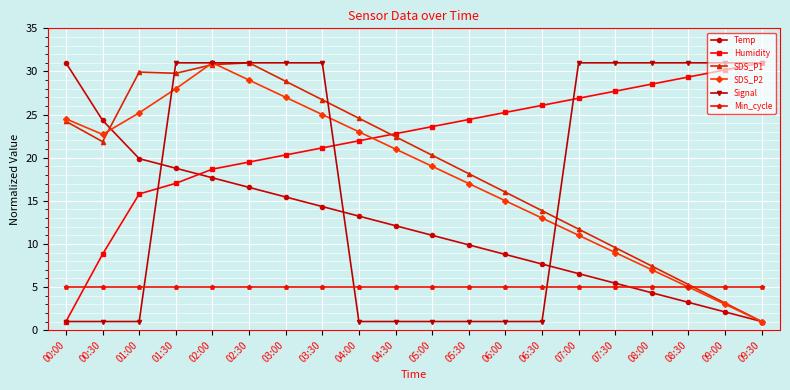

The value of Humidity at 09:00 is 50.2. True or false?

False